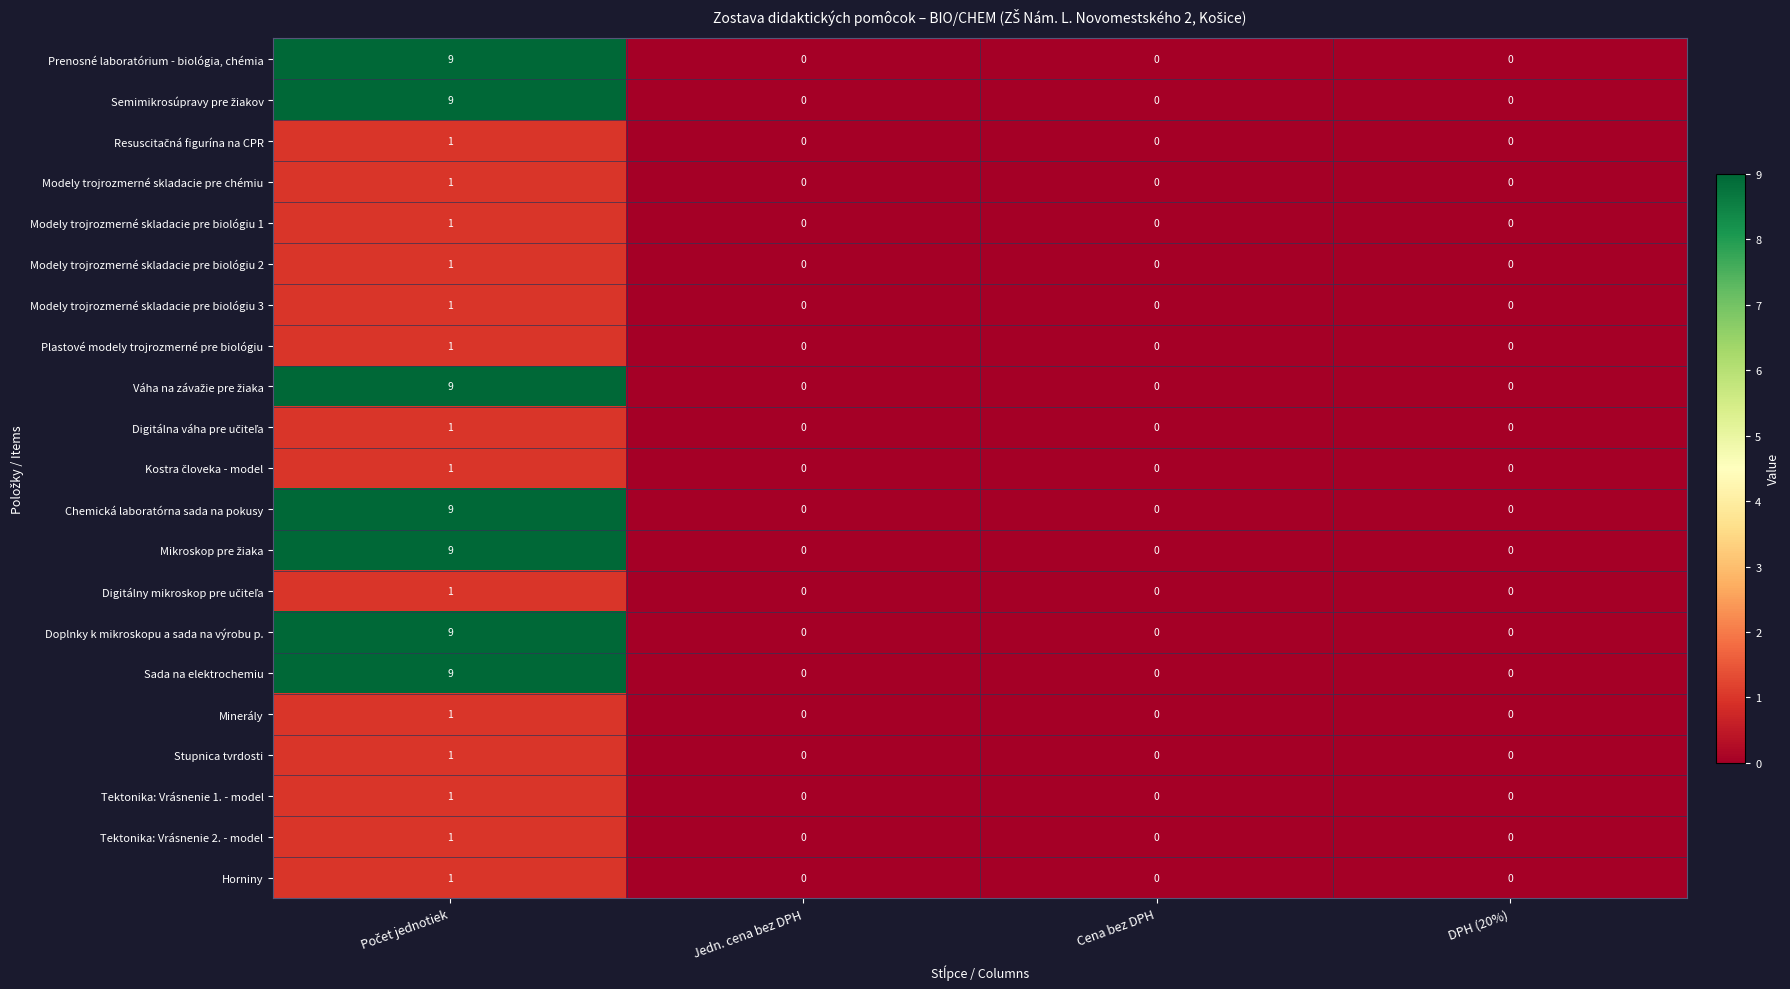

What is the sum of all Doplnky k mikroskopu a sada na výrobu p. values?

9